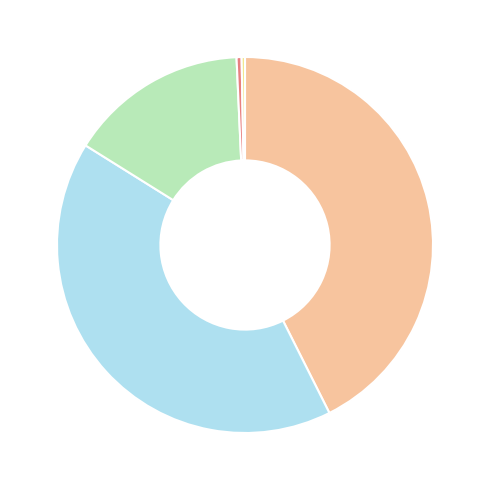

Count the number of slices in the pie.

5